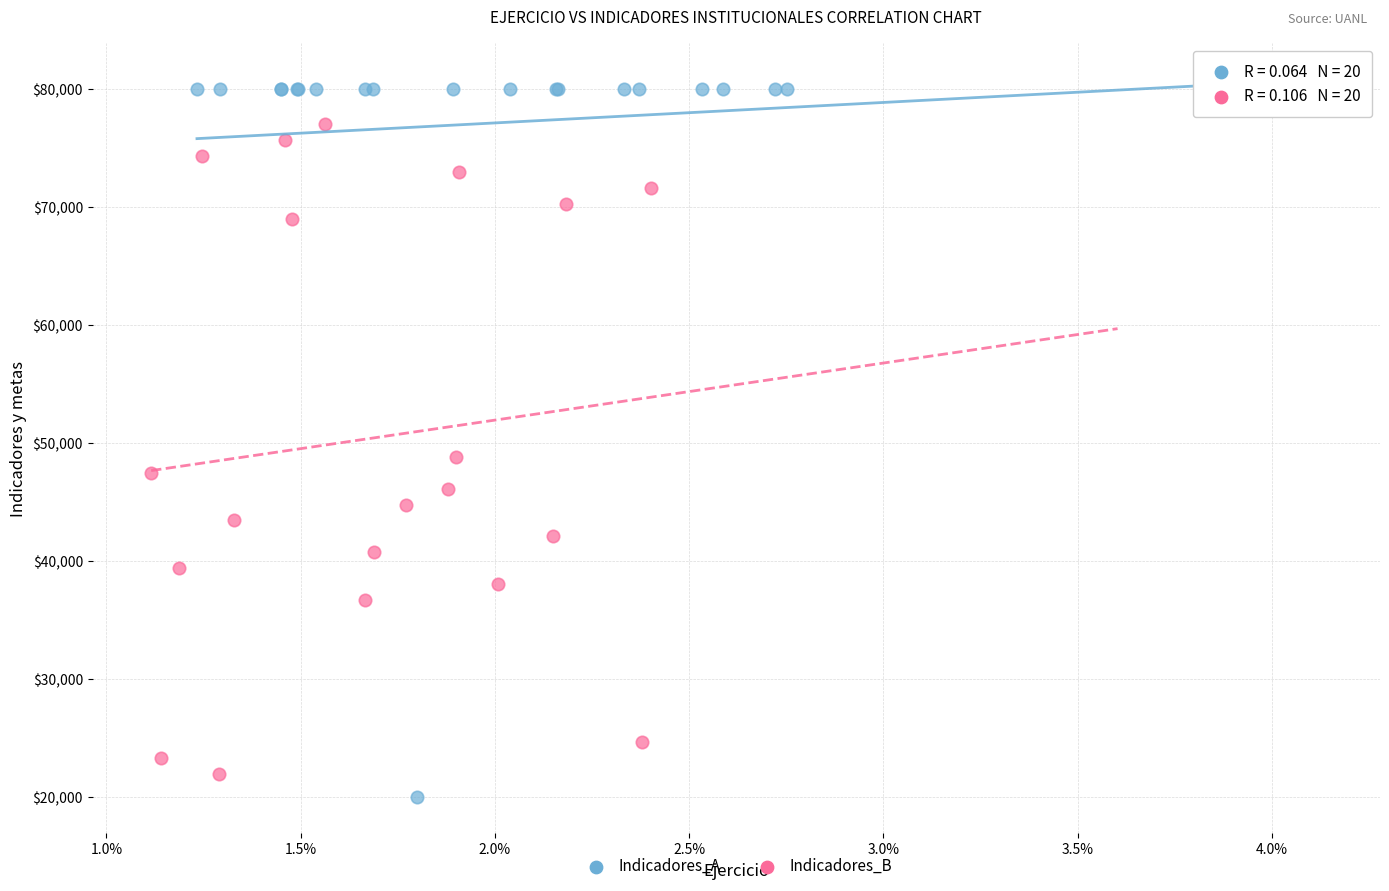

Which series contains the highest Y value?

Indicadores_A